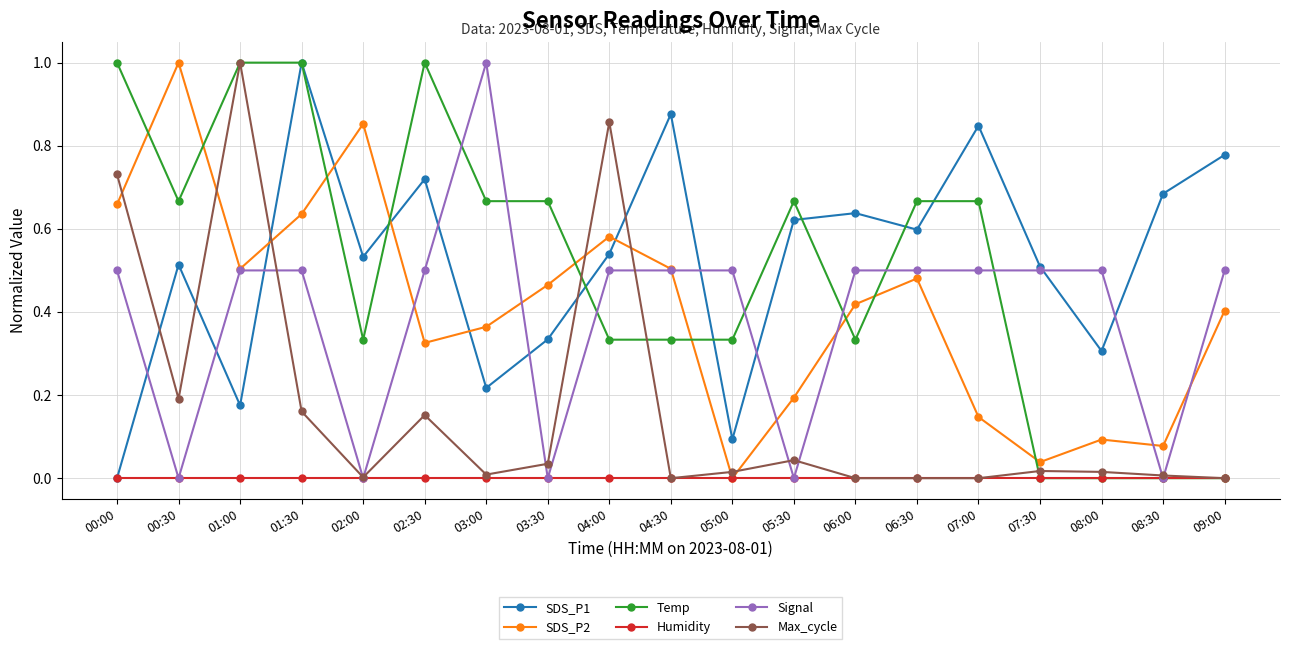

How many lines are shown in the chart?

6